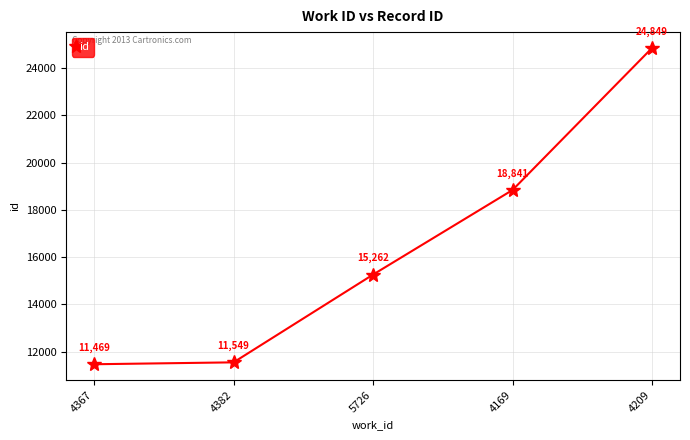

What value does the data have at 5726, to the nearest 10?

15260